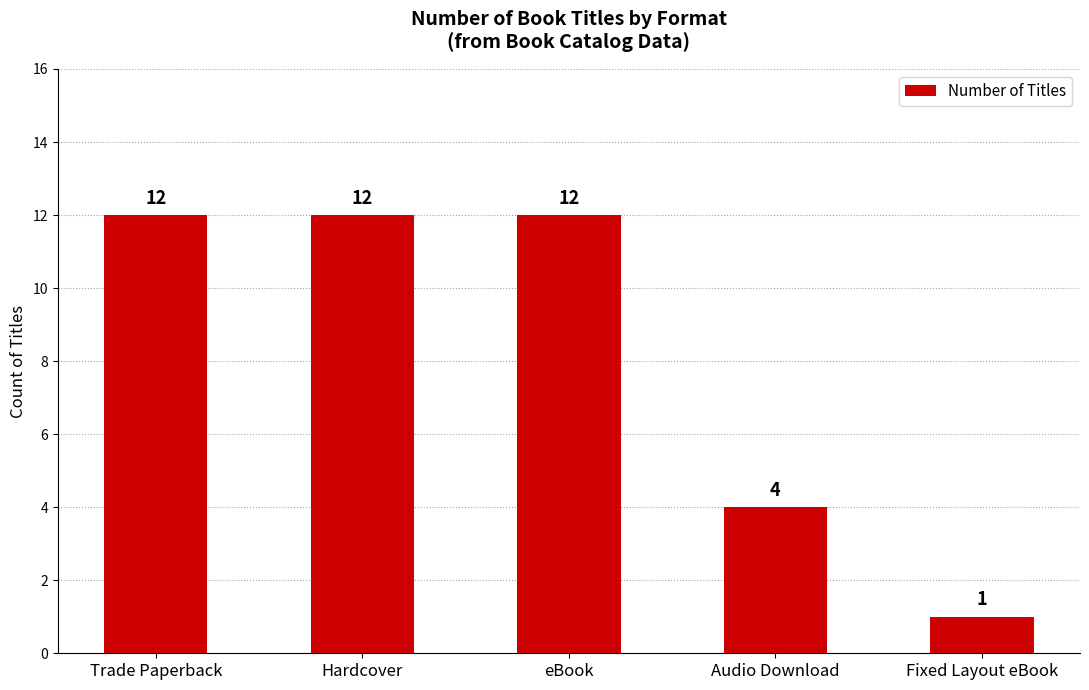

Are the bars horizontal?

No